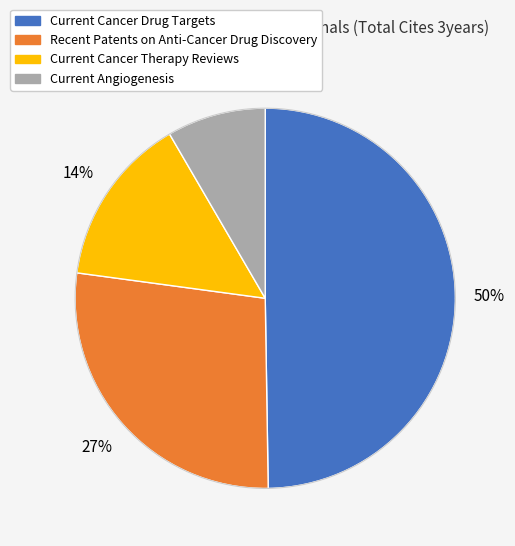

To the nearest percent, what is the combined percentage of Current Angiogenesis and Recent Patents on Anti-Cancer Drug Discovery?

36%